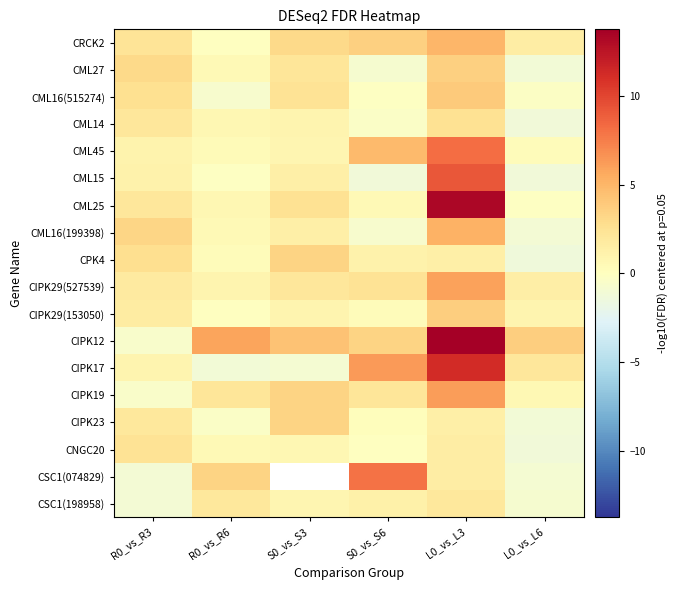

What is the sum of the CML16(515274) values at L0_vs_L3 and L0_vs_L6?

3.6